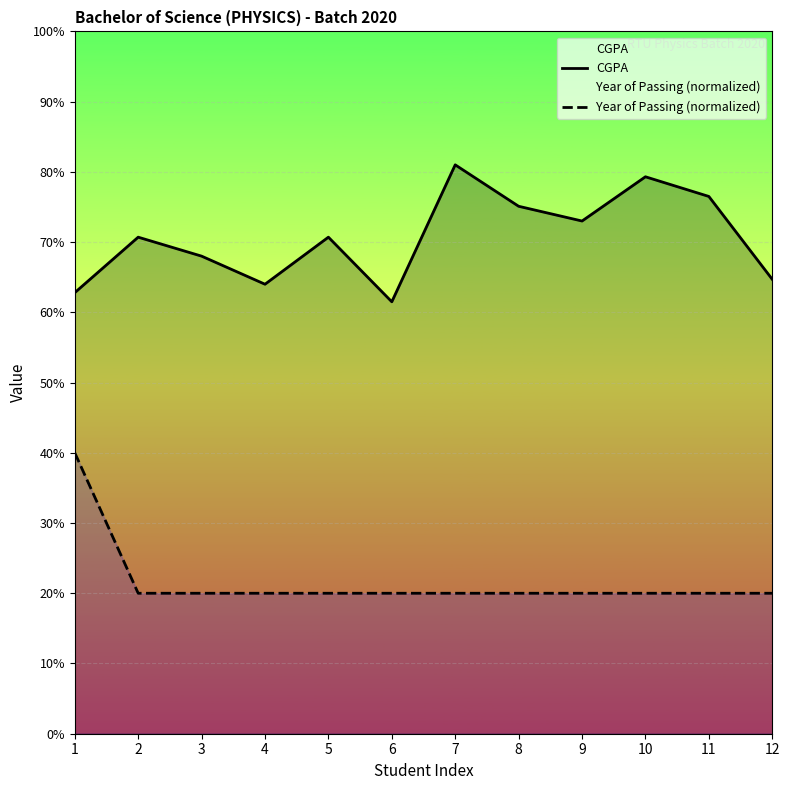

What is the highest value of the CGPA series?

8.1